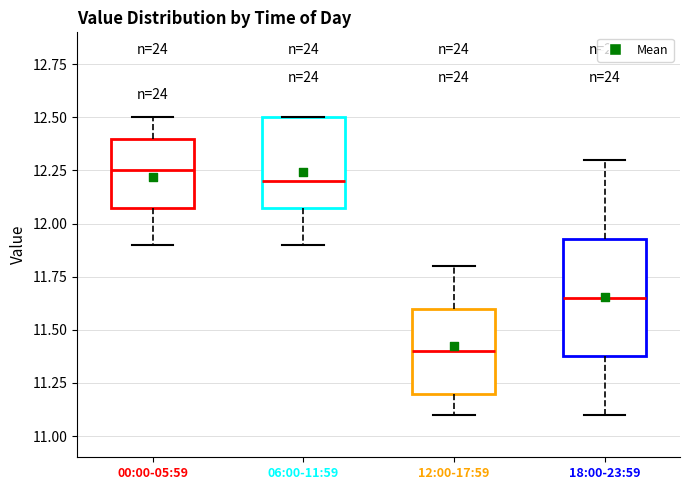

Which box's median line is the highest?

00:00-05:59